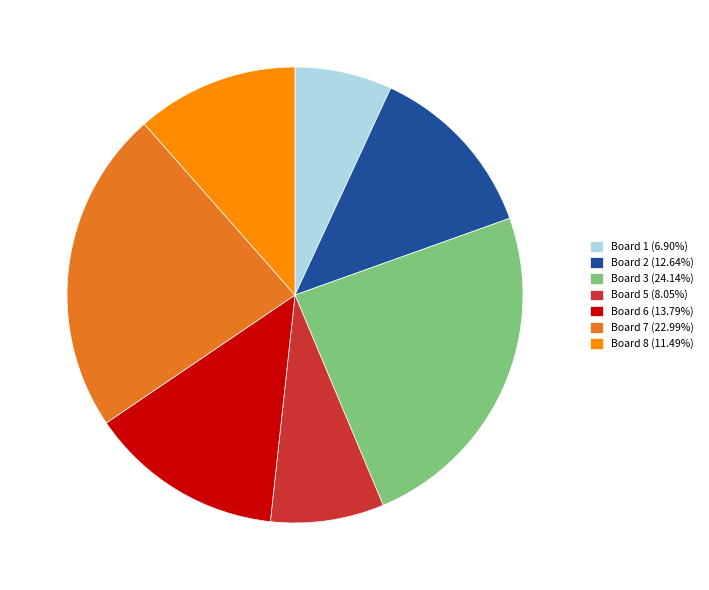

Is there any slice that represents more than half of the pie?

No